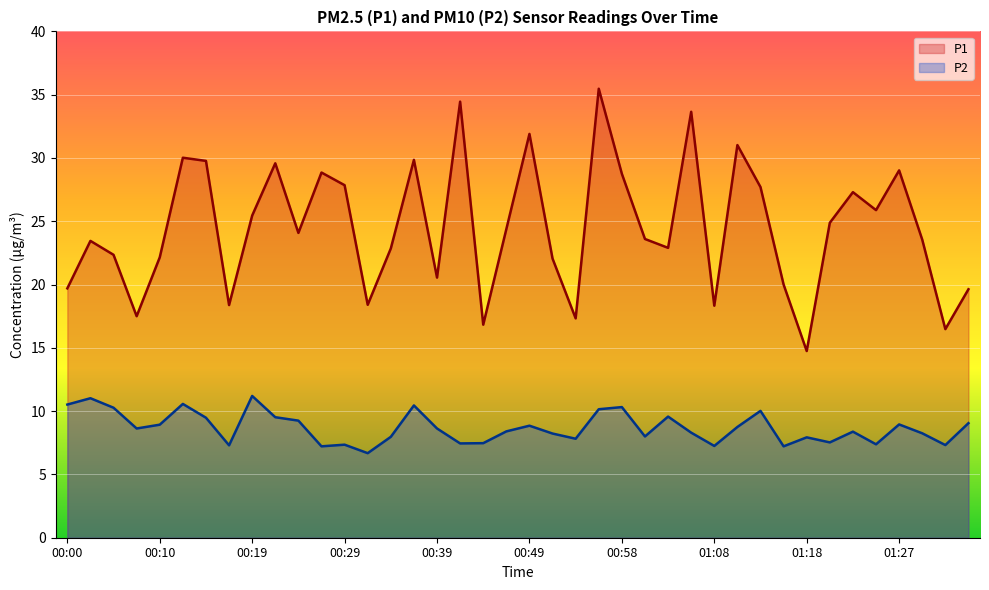

How many data points does each series have?

40